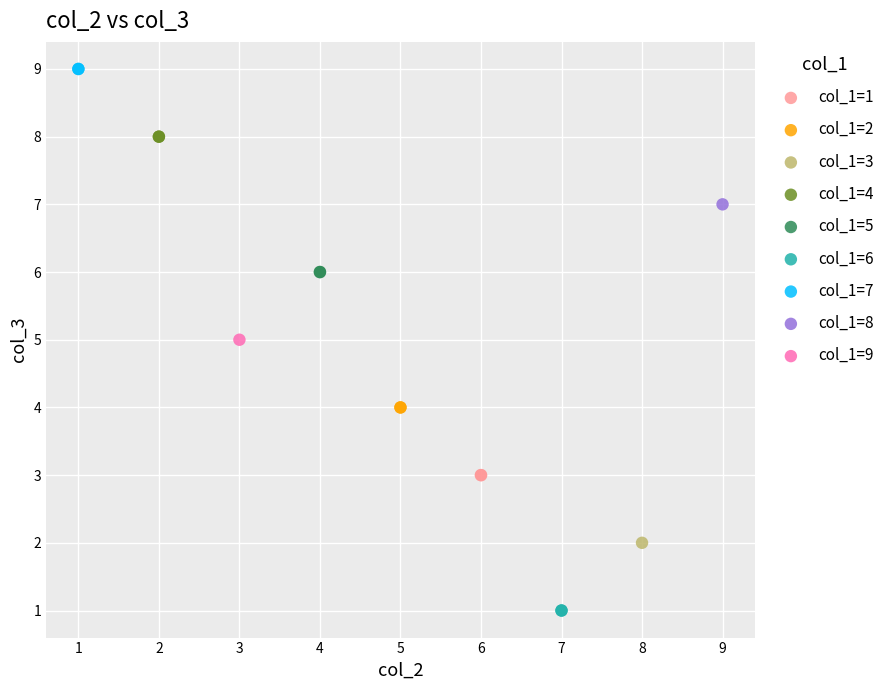

What are all the series names shown in the legend?

col_1=1, col_1=2, col_1=3, col_1=4, col_1=5, col_1=6, col_1=7, col_1=8, col_1=9